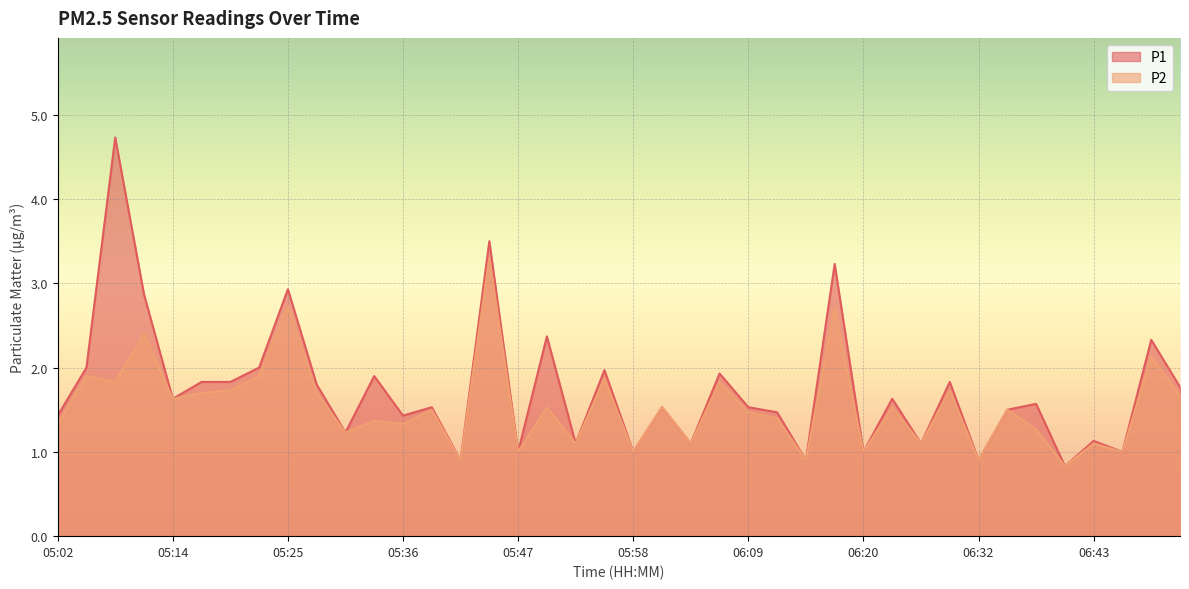

True or false: P2 and P1 intersect in this chart.

False